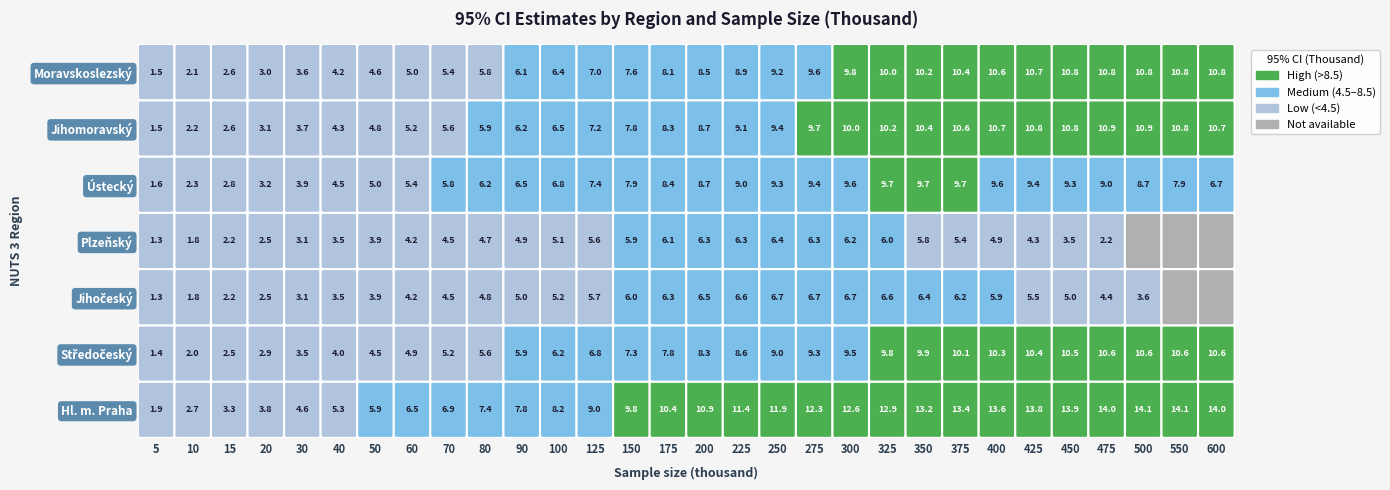

What is the average value of the Moravskoslezský series?

7.5